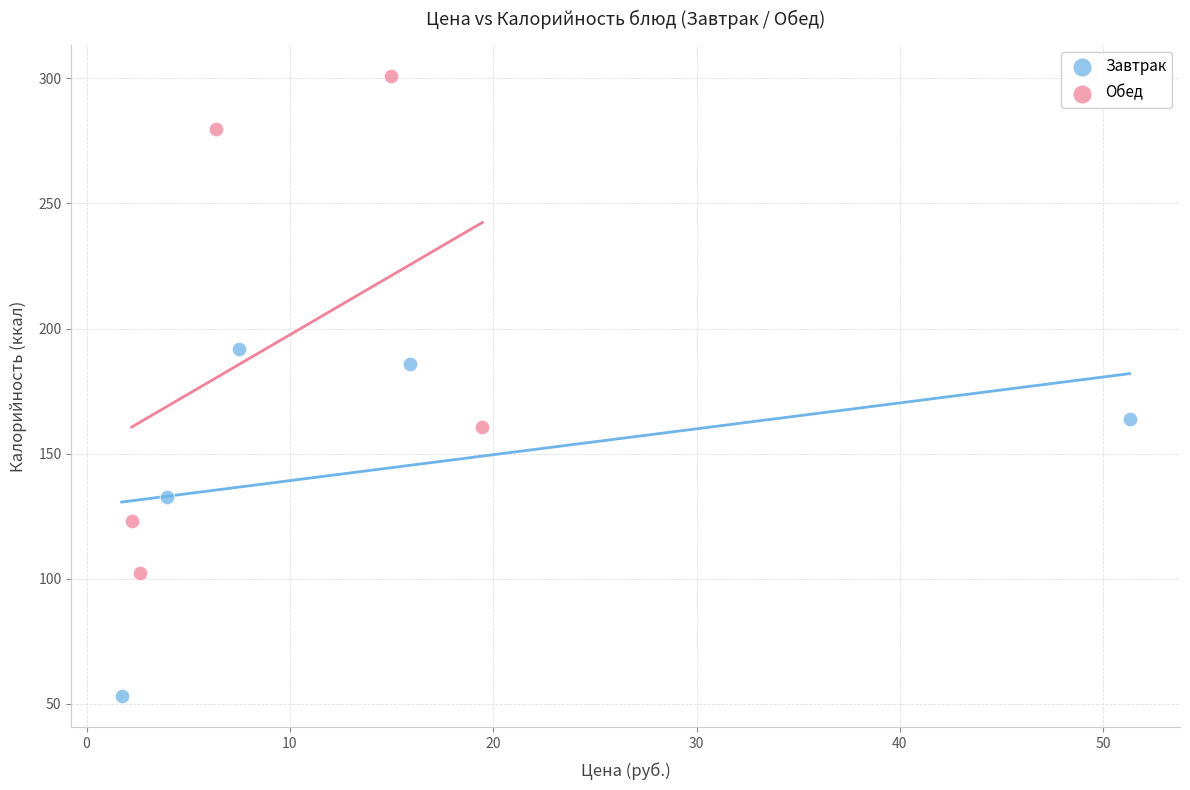

Which series has the widest spread of Y values?

Обед